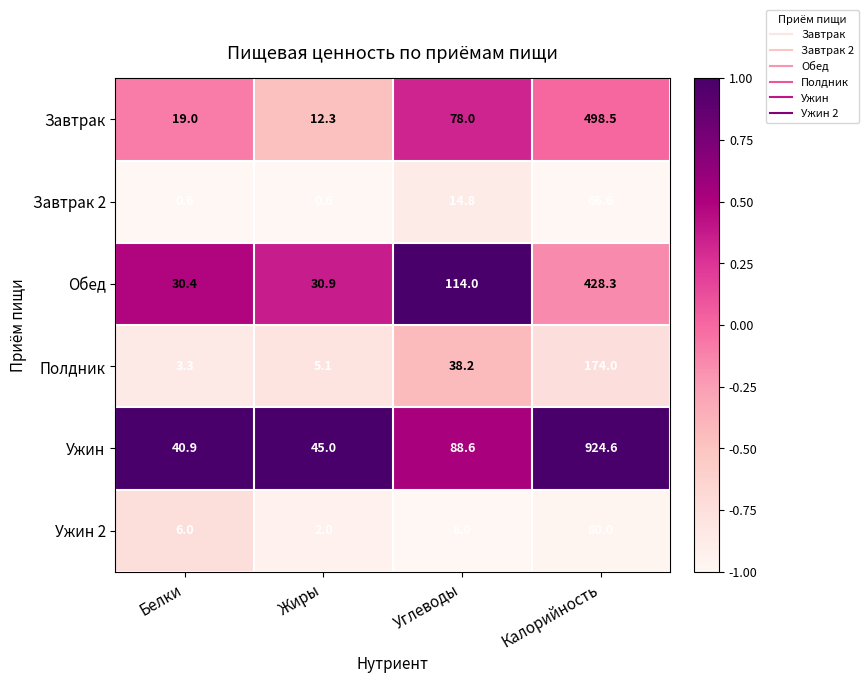

Is the value of Обед at Углеводы greater than the value of Завтрак 2 at Белки?

Yes